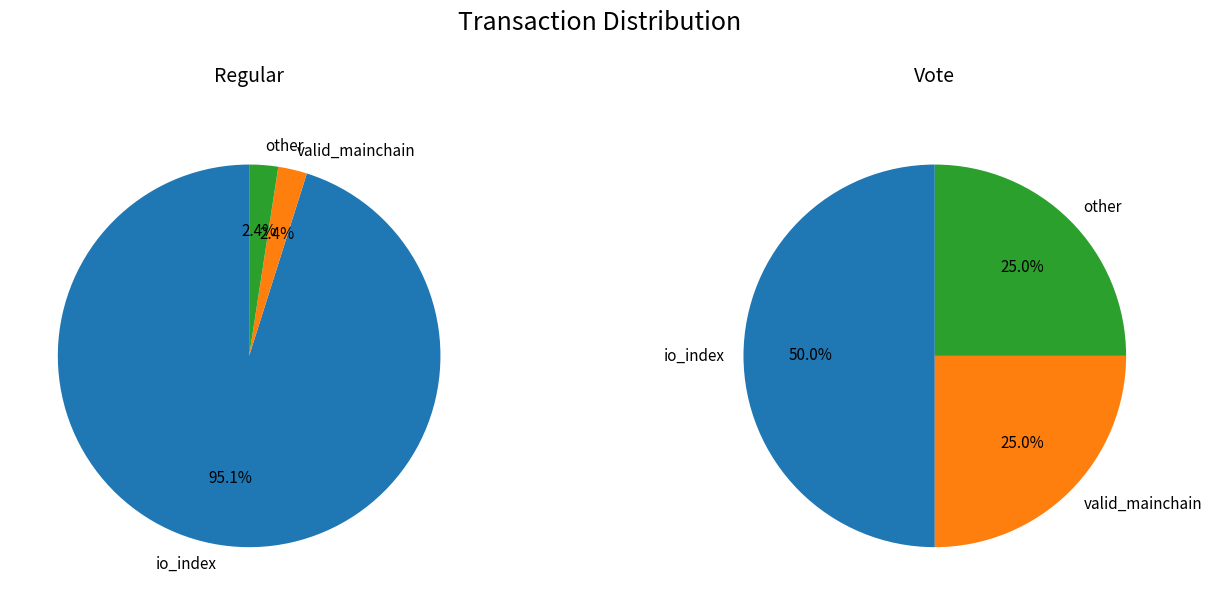

Between io_index and valid_mainchain, which is larger?

io_index